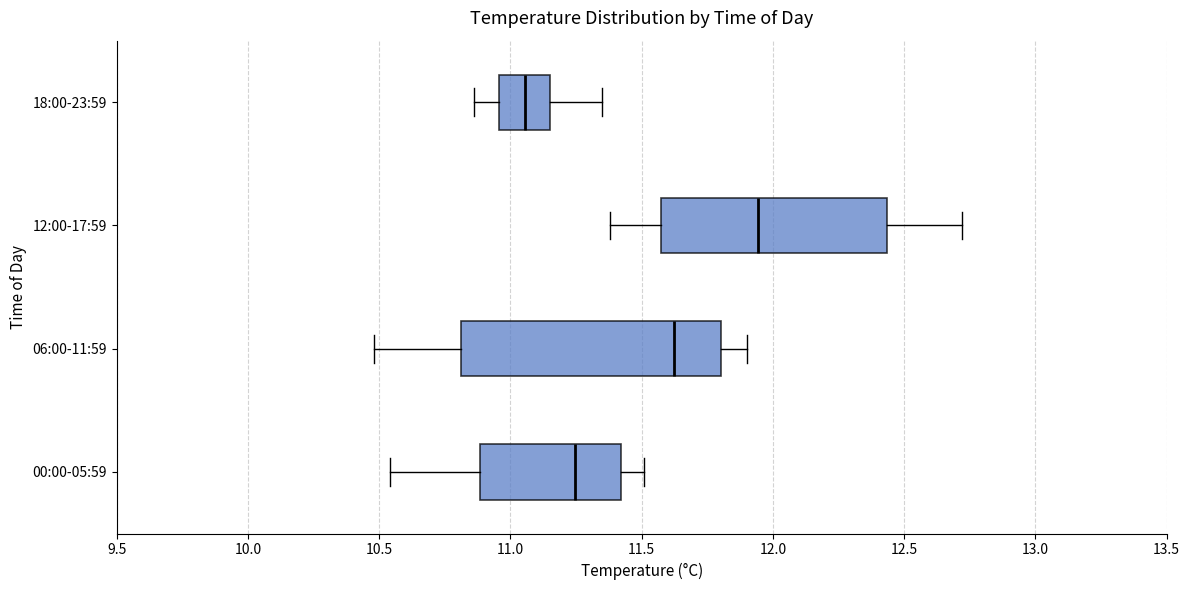

Which box has the furthest to the right median line?

12:00-17:59